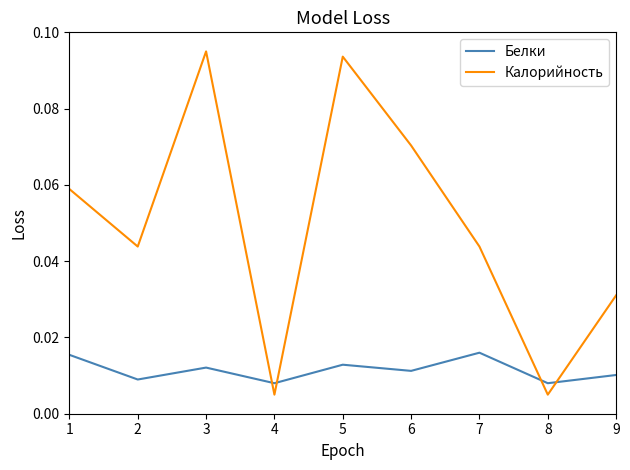

Rank the series at 9 from lowest to highest value.

Белки, Калорийность